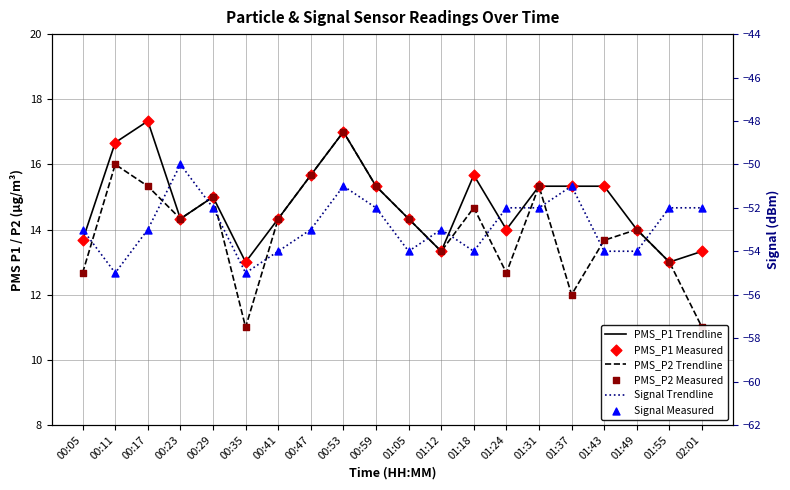

What are all the series names shown in the legend?

PMS_P1 Trendline, PMS_P2 Trendline, PMS_P1 Measured, PMS_P2 Measured, Signal Trendline, Signal Measured